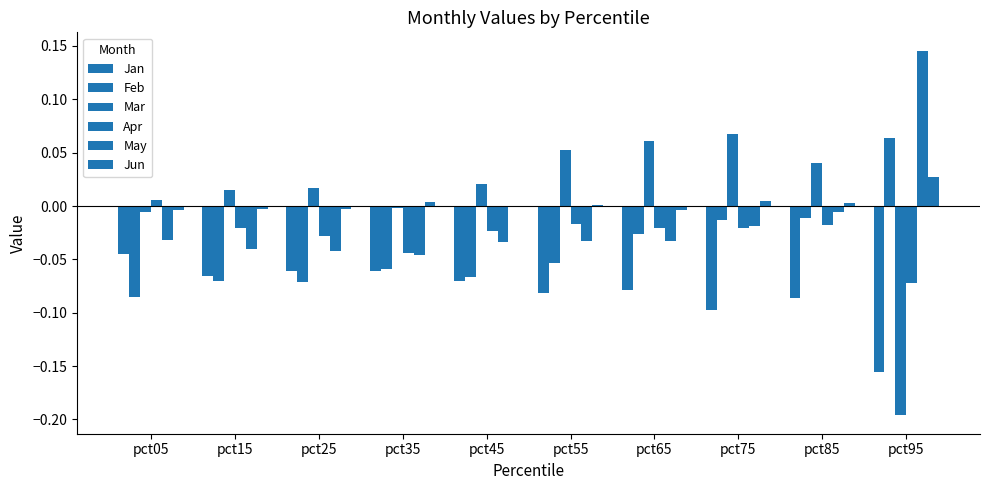

How many distinct data groups are displayed?

6